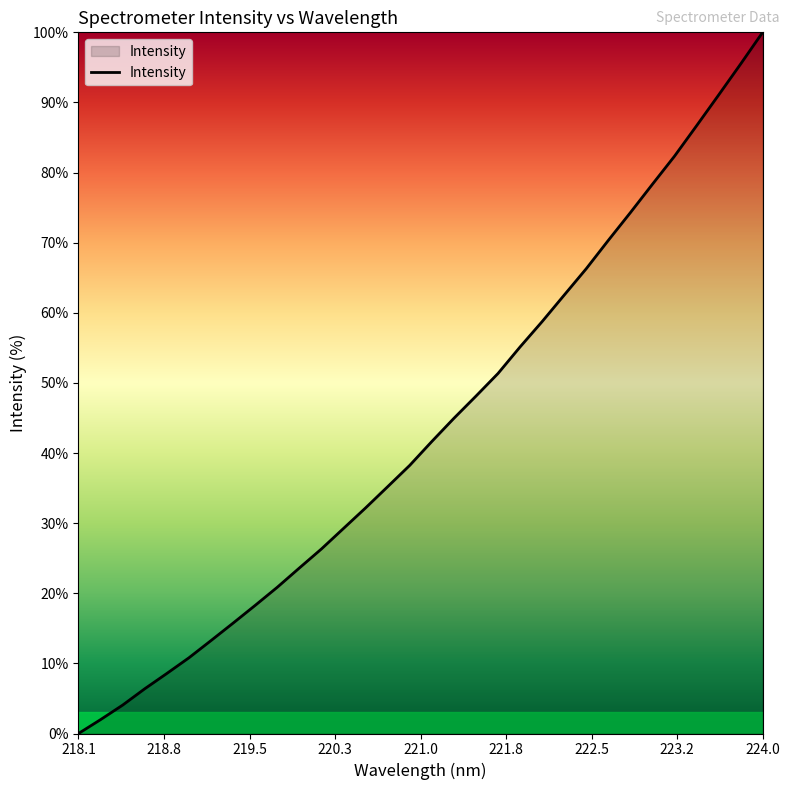

What is the maximum value shown in the chart?

100.0